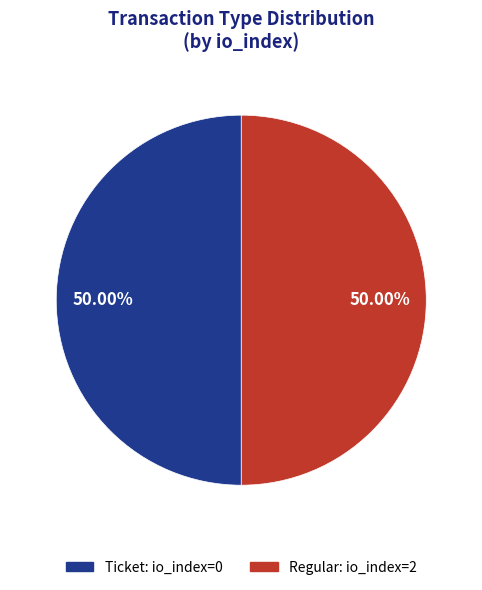

How many segments does this pie chart have?

2